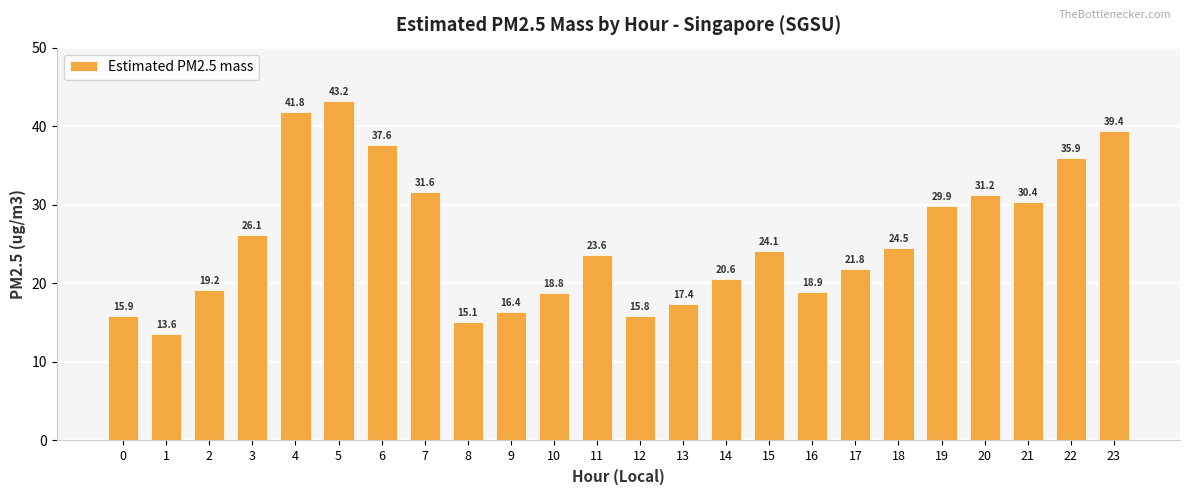

What is the difference between the second highest and second lowest values?

26.7